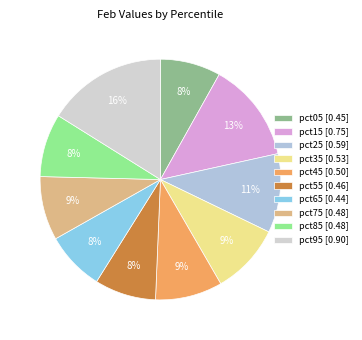

Is there a majority slice in this chart?

No